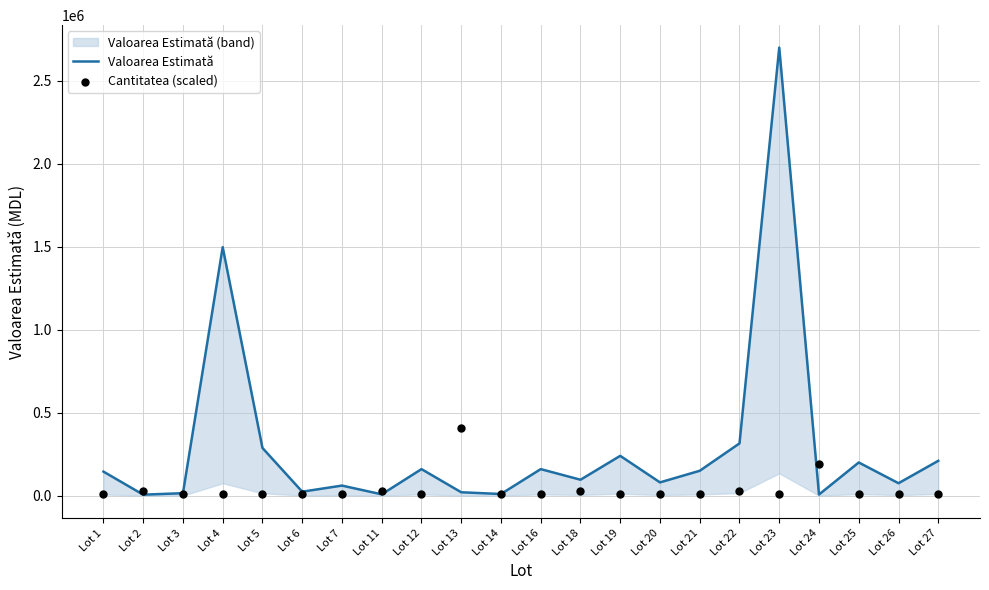

What is the total value across all series at Lot 18?

121312.5